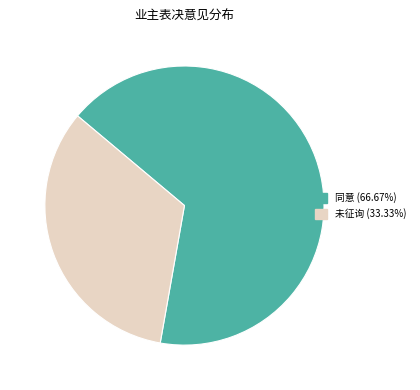

Count the number of slices in the pie.

2